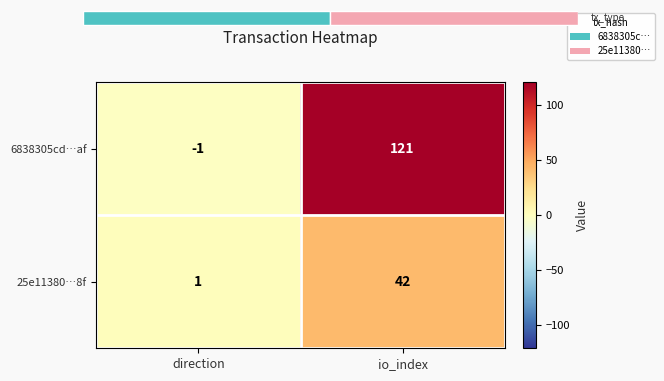

At how many categories does at least one series exceed 116?

1